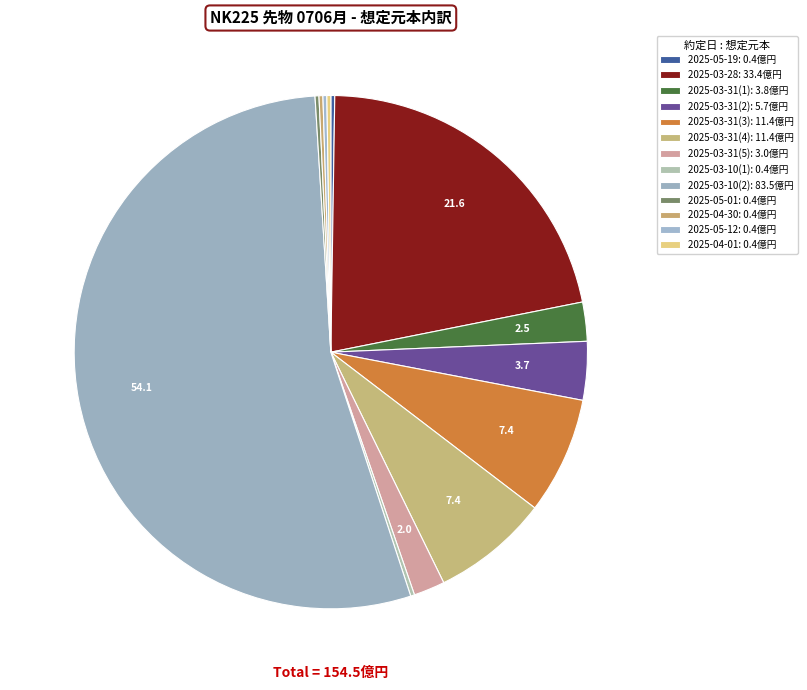

What is the smallest slice in the pie chart?

2025-05-19